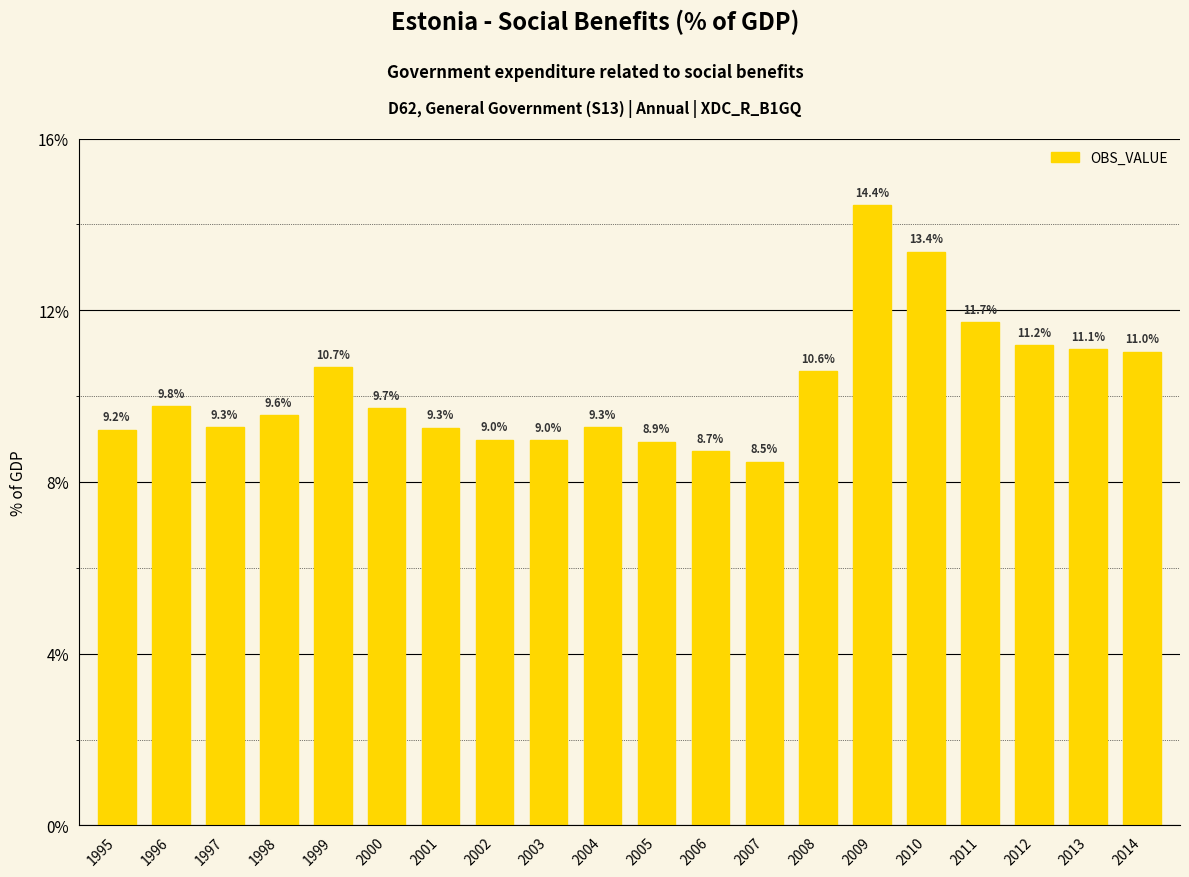

At which category does the chart reach its minimum across all series?

2007